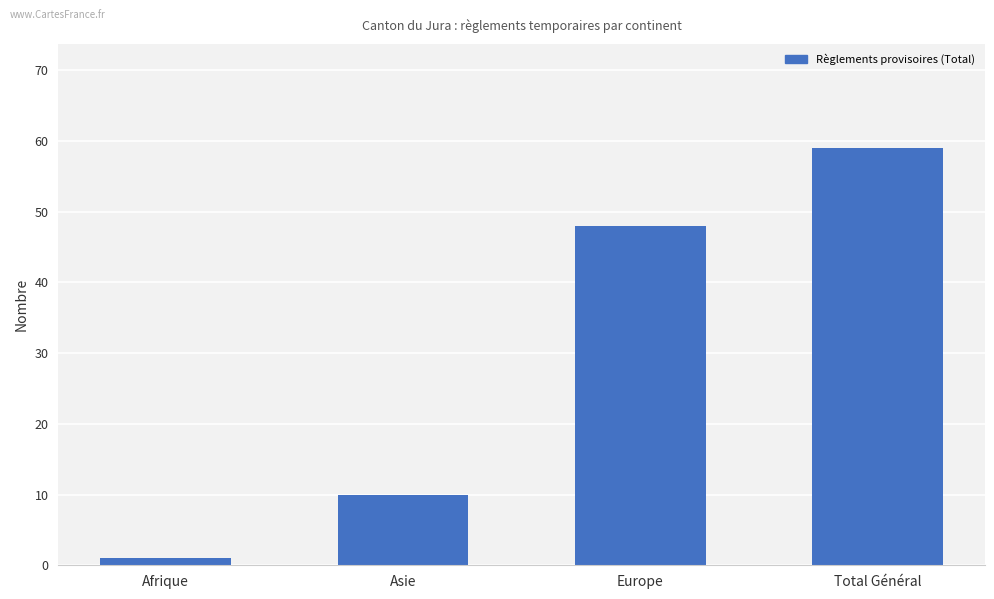

What is the maximum value shown in the chart?

59